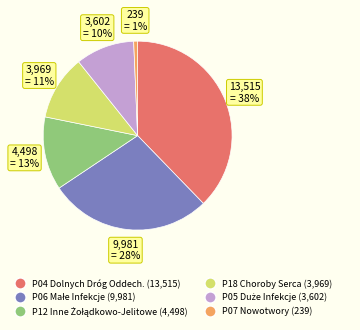

How many segments does this pie chart have?

6